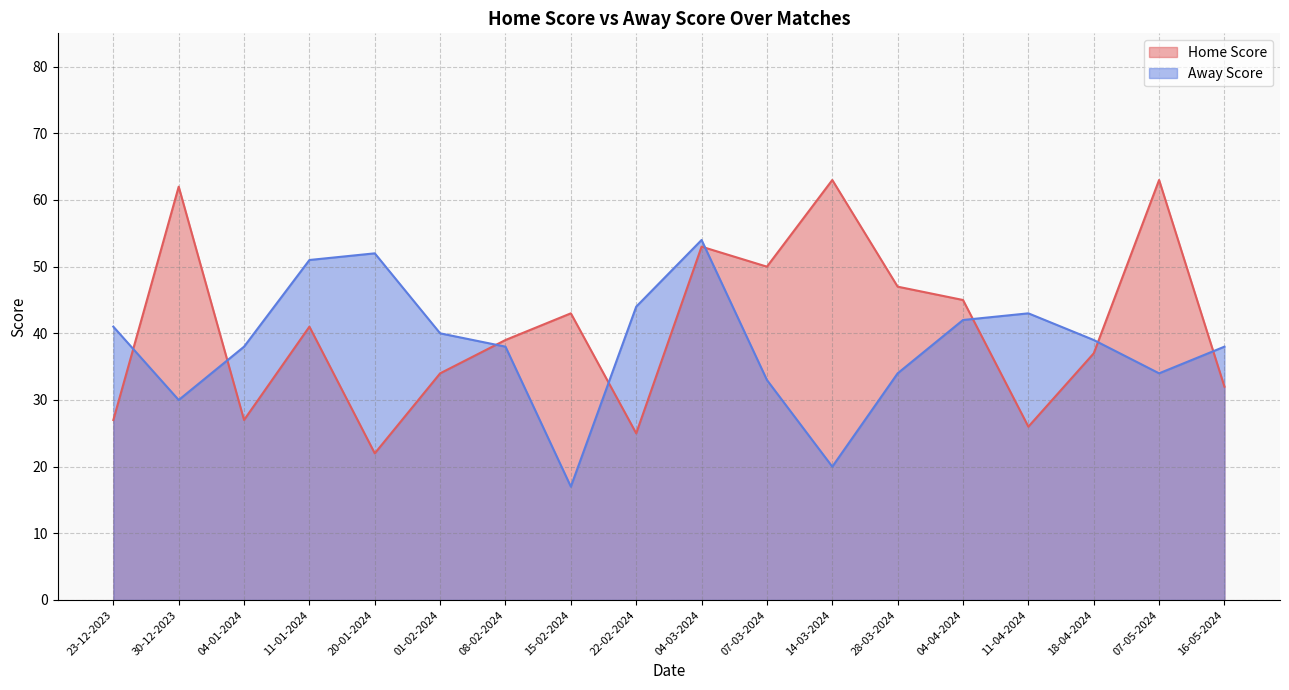

Between which two adjacent categories do Away Score and Home Score first intersect?

23-12-2023 and 30-12-2023